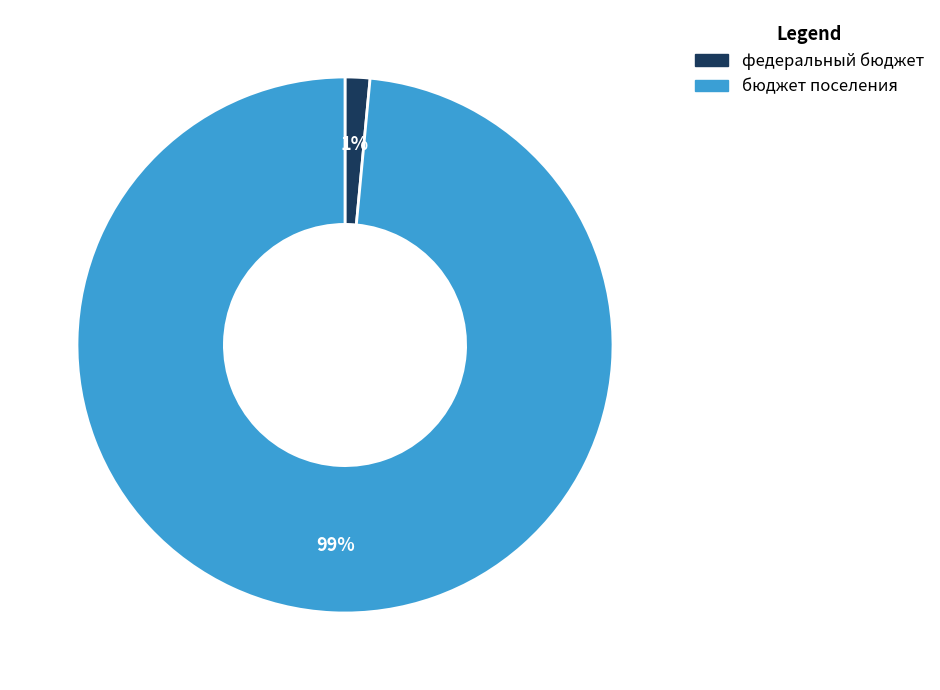

To the nearest percent, what is the average slice percentage?

50%